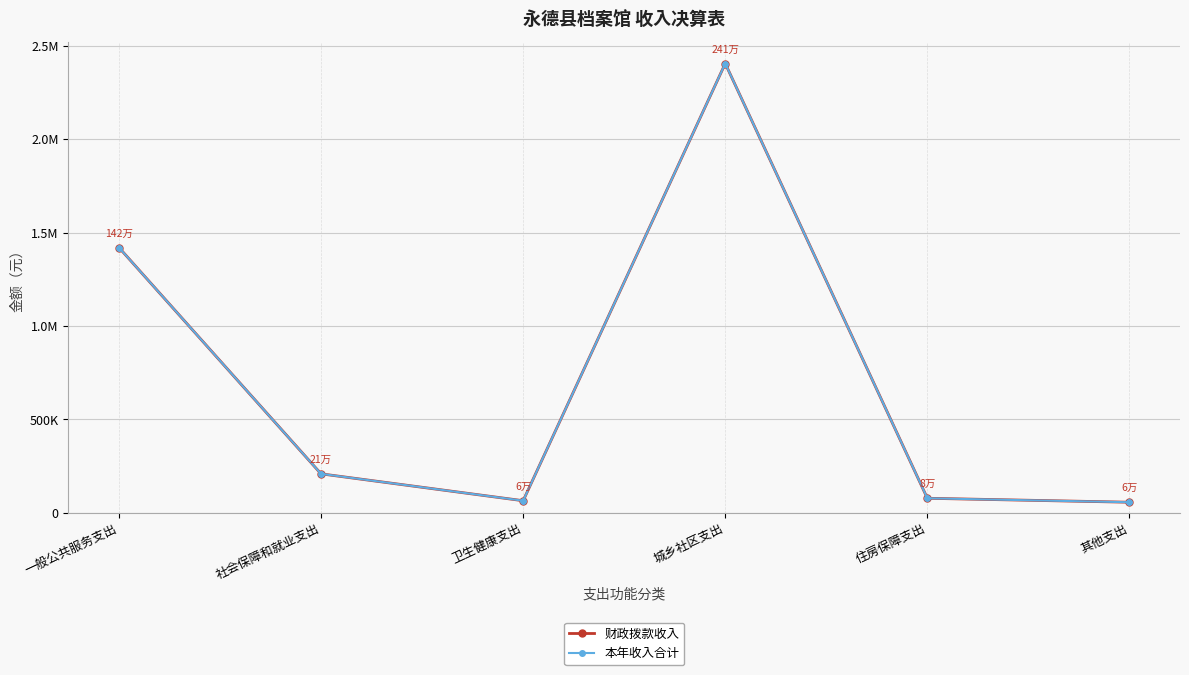

List the series in order of their peak value, highest first.

财政拨款收入, 本年收入合计